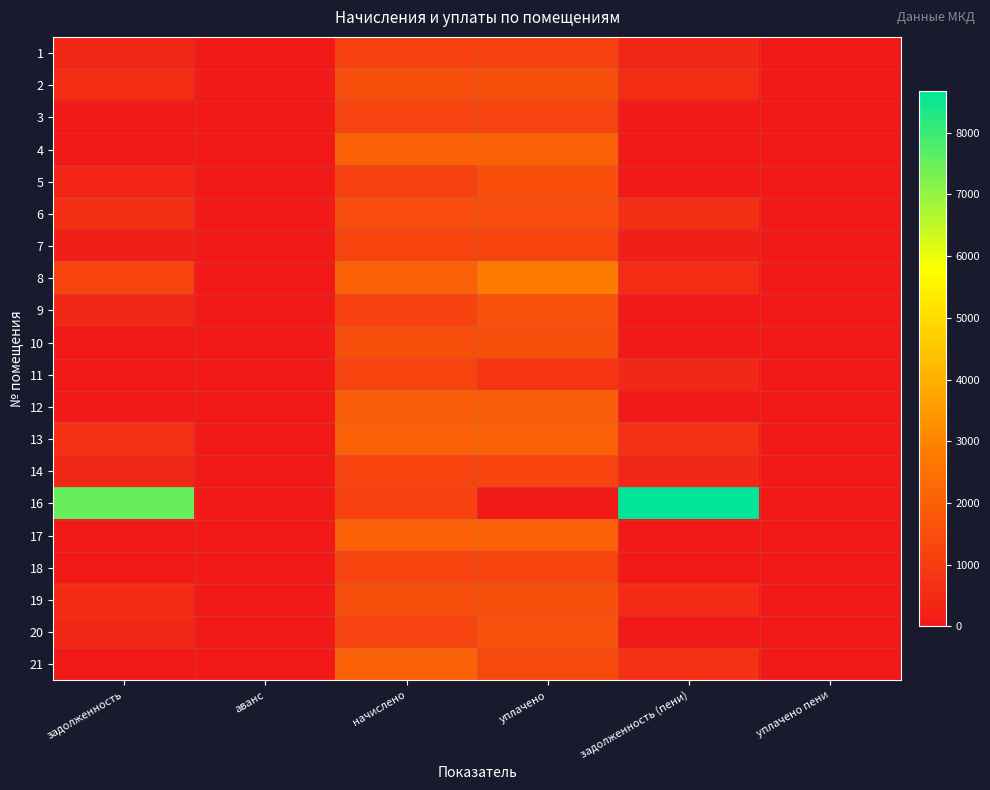

How many categories are shown in the chart?

6